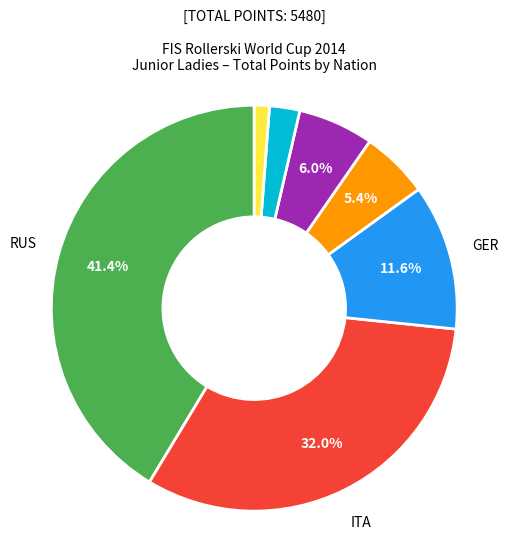

Is there any slice that represents more than half of the pie?

No